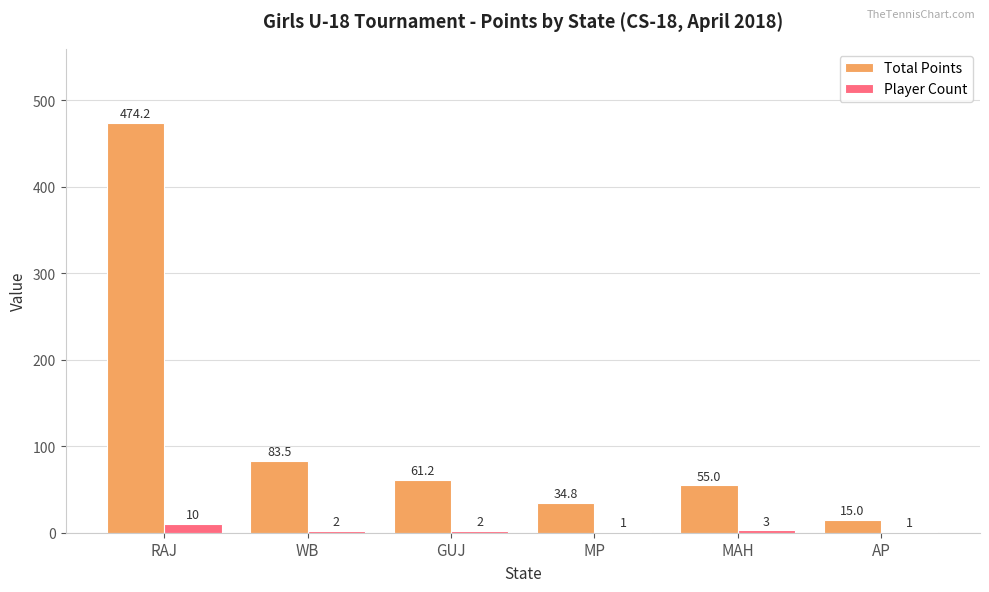

Is the value of Total Points at MP greater than the value of Player Count at AP?

Yes